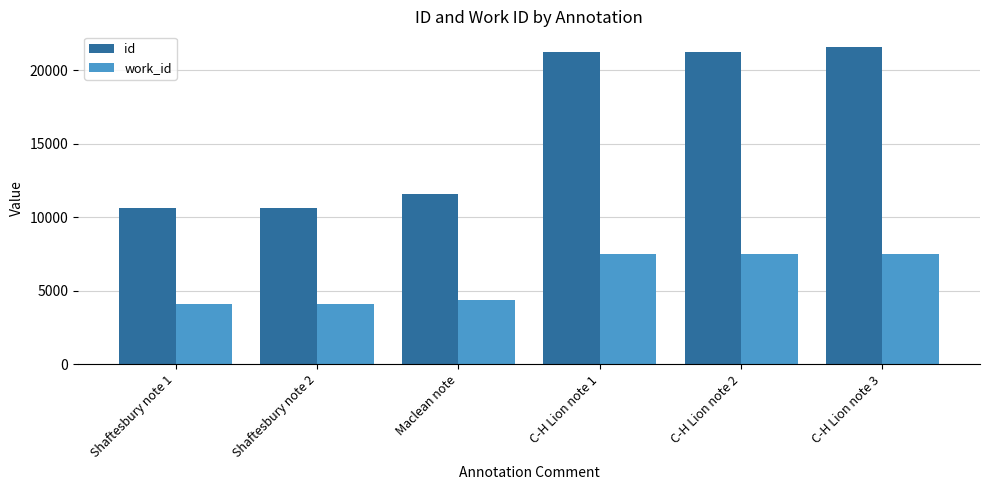

What is the difference between the second highest and second lowest values in the work_id series?

3354